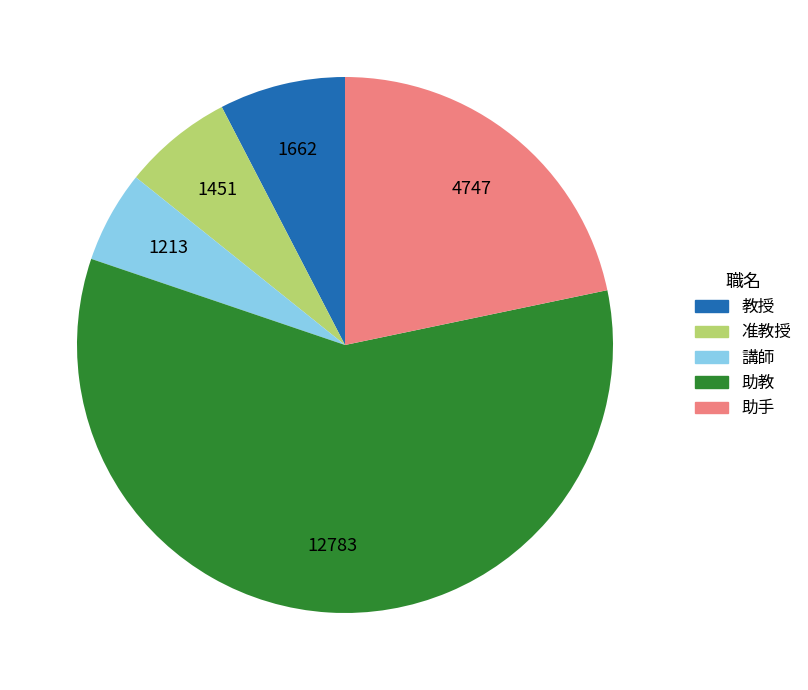

What is the smallest slice in the pie chart?

講師